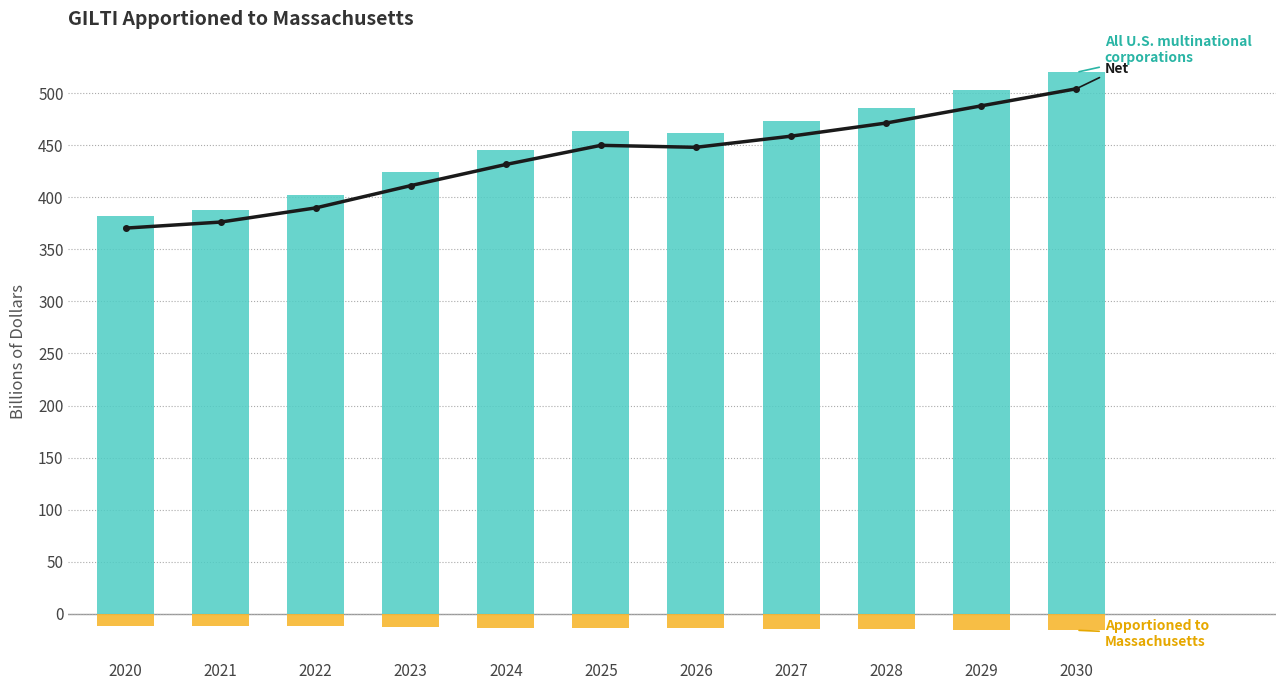

What is the total value across all series at 2022?

779.6